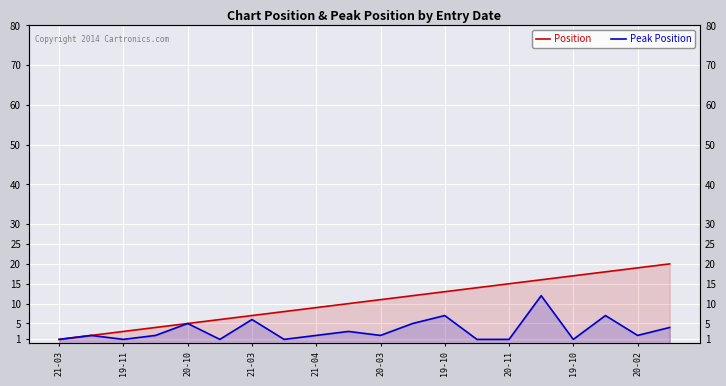

What is the difference between the maximum and minimum values in the Peak Position series?

11